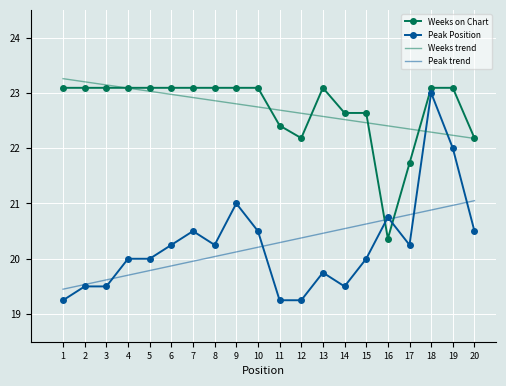

What are all the series names shown in the legend?

Weeks on Chart, Peak Position, Weeks trend, Peak trend